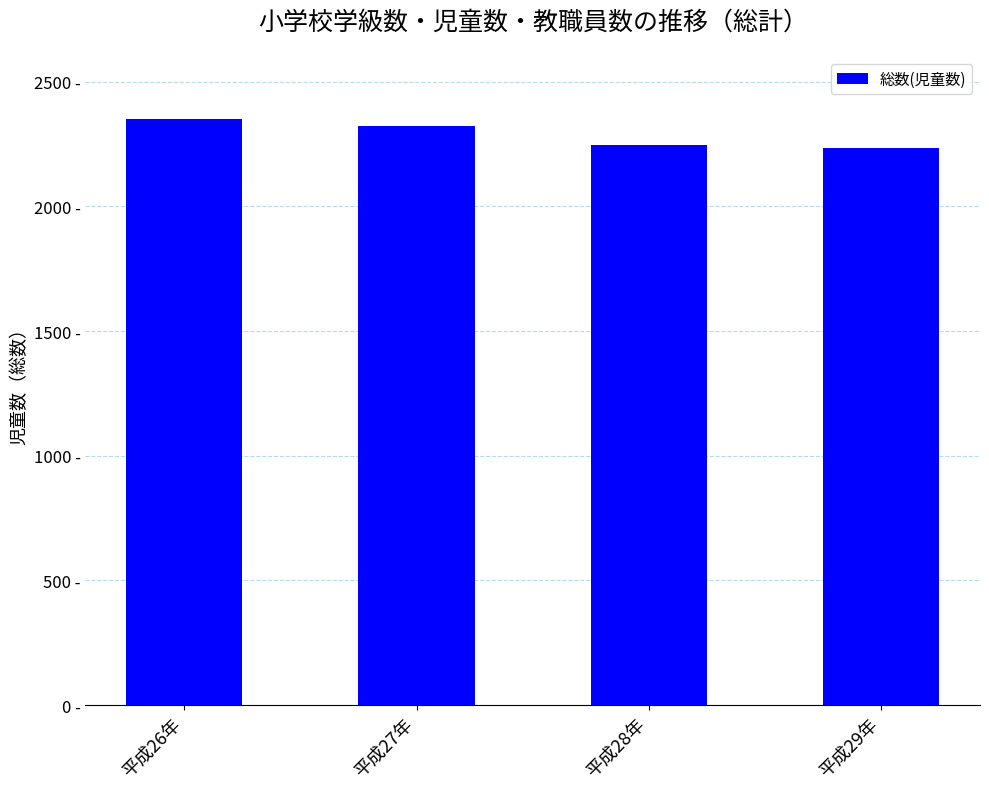

Does the chart contain any negative values?

No